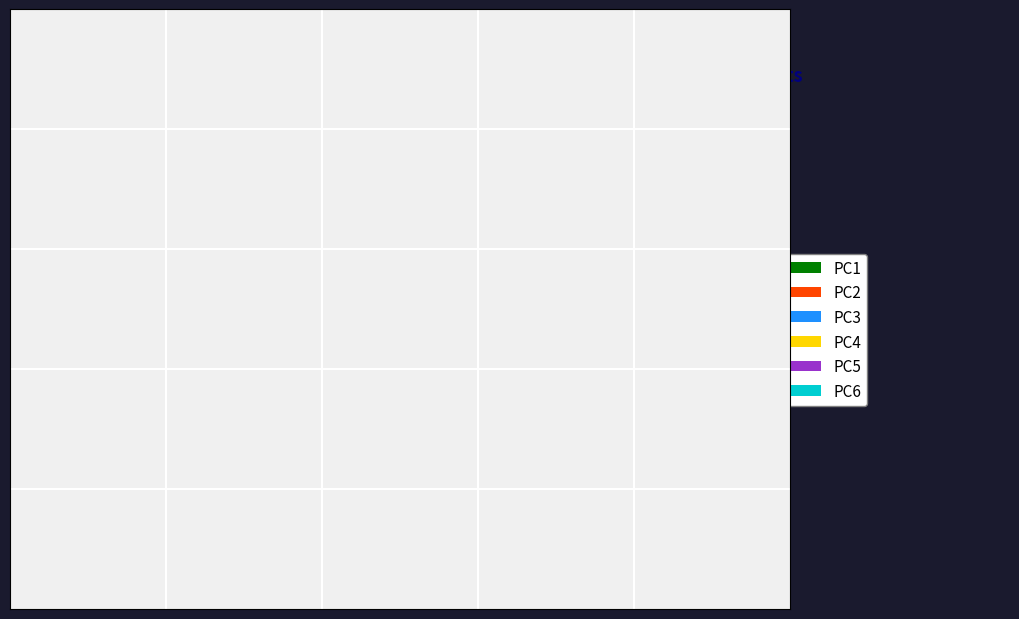

What is the majority slice?

PC1